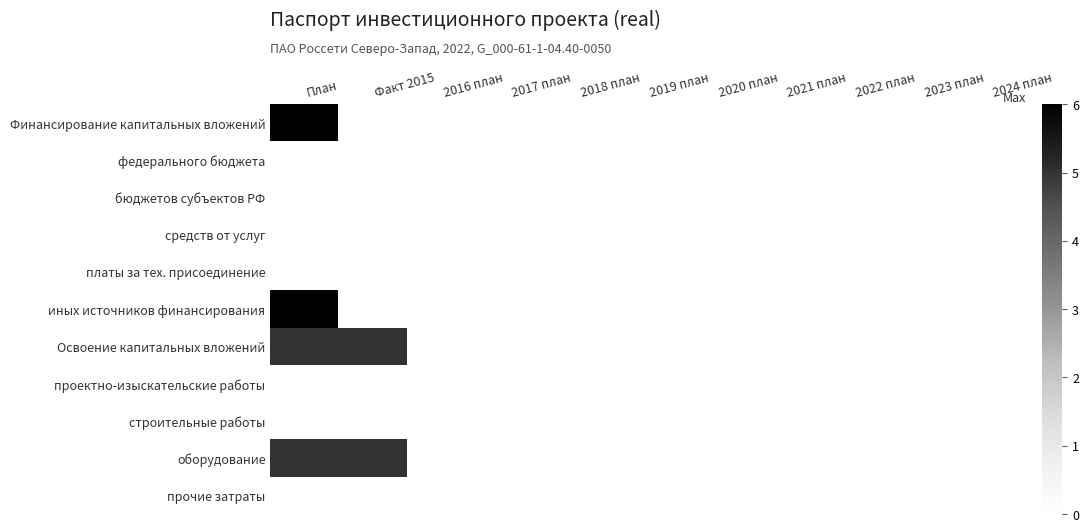

Reading left to right, transcribe all the data shown in this chart.

Финансирование капитальных вложений: План=6	Факт 2015=0	2016 план=0	2017 план=0	2018 план=0	2019 план=0	2020 план=0	2021 план=0	2022 план=0	2023 план=0	2024 план=0
федерального бюджета: План=0	Факт 2015=0	2016 план=0	2017 план=0	2018 план=0	2019 план=0	2020 план=0	2021 план=0	2022 план=0	2023 план=0	2024 план=0
бюджетов субъектов РФ: План=0	Факт 2015=0	2016 план=0	2017 план=0	2018 план=0	2019 план=0	2020 план=0	2021 план=0	2022 план=0	2023 план=0	2024 план=0
средств от услуг: План=0	Факт 2015=0	2016 план=0	2017 план=0	2018 план=0	2019 план=0	2020 план=0	2021 план=0	2022 план=0	2023 план=0	2024 план=0
платы за тех. присоединение: План=0	Факт 2015=0	2016 план=0	2017 план=0	2018 план=0	2019 план=0	2020 план=0	2021 план=0	2022 план=0	2023 план=0	2024 план=0
иных источников финансирования: План=6	Факт 2015=0	2016 план=0	2017 план=0	2018 план=0	2019 план=0	2020 план=0	2021 план=0	2022 план=0	2023 план=0	2024 план=0
Освоение капитальных вложений: План=5	Факт 2015=5	2016 план=0	2017 план=0	2018 план=0	2019 план=0	2020 план=0	2021 план=0	2022 план=0	2023 план=0	2024 план=0
проектно-изыскательские работы: План=0	Факт 2015=0	2016 план=0	2017 план=0	2018 план=0	2019 план=0	2020 план=0	2021 план=0	2022 план=0	2023 план=0	2024 план=0
строительные работы: План=0	Факт 2015=0	2016 план=0	2017 план=0	2018 план=0	2019 план=0	2020 план=0	2021 план=0	2022 план=0	2023 план=0	2024 план=0
оборудование: План=5	Факт 2015=5	2016 план=0	2017 план=0	2018 план=0	2019 план=0	2020 план=0	2021 план=0	2022 план=0	2023 план=0	2024 план=0
прочие затраты: План=0	Факт 2015=0	2016 план=0	2017 план=0	2018 план=0	2019 план=0	2020 план=0	2021 план=0	2022 план=0	2023 план=0	2024 план=0